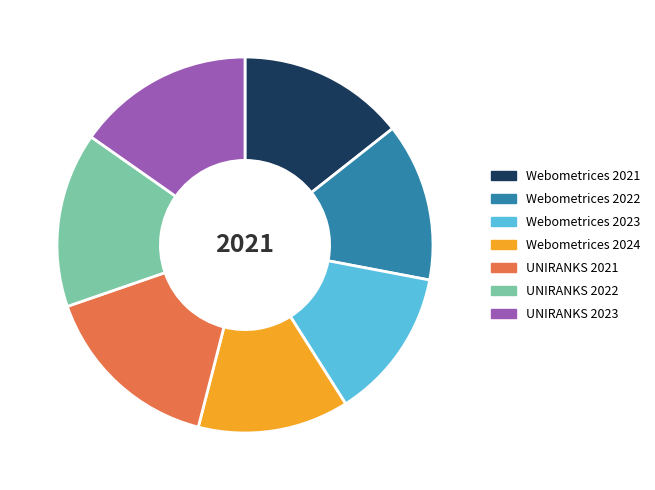

Is it true that UNIRANKS 2023 is 15% of the pie?

True